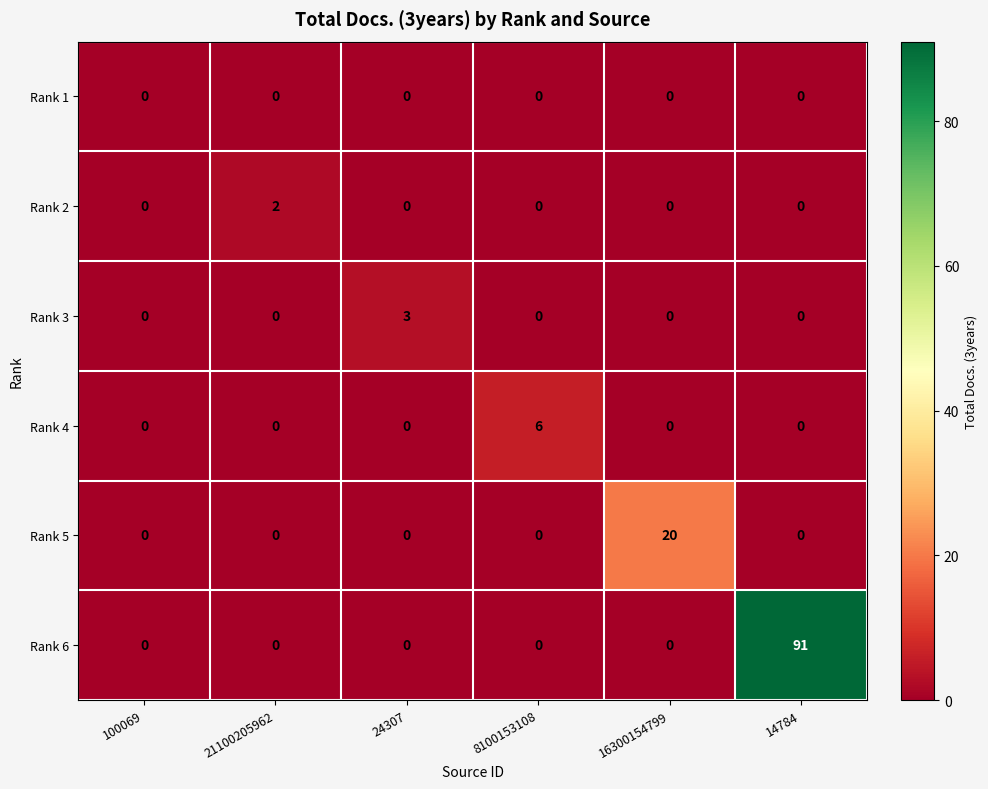

How many Rank 4 values are between 0 and 1?

5